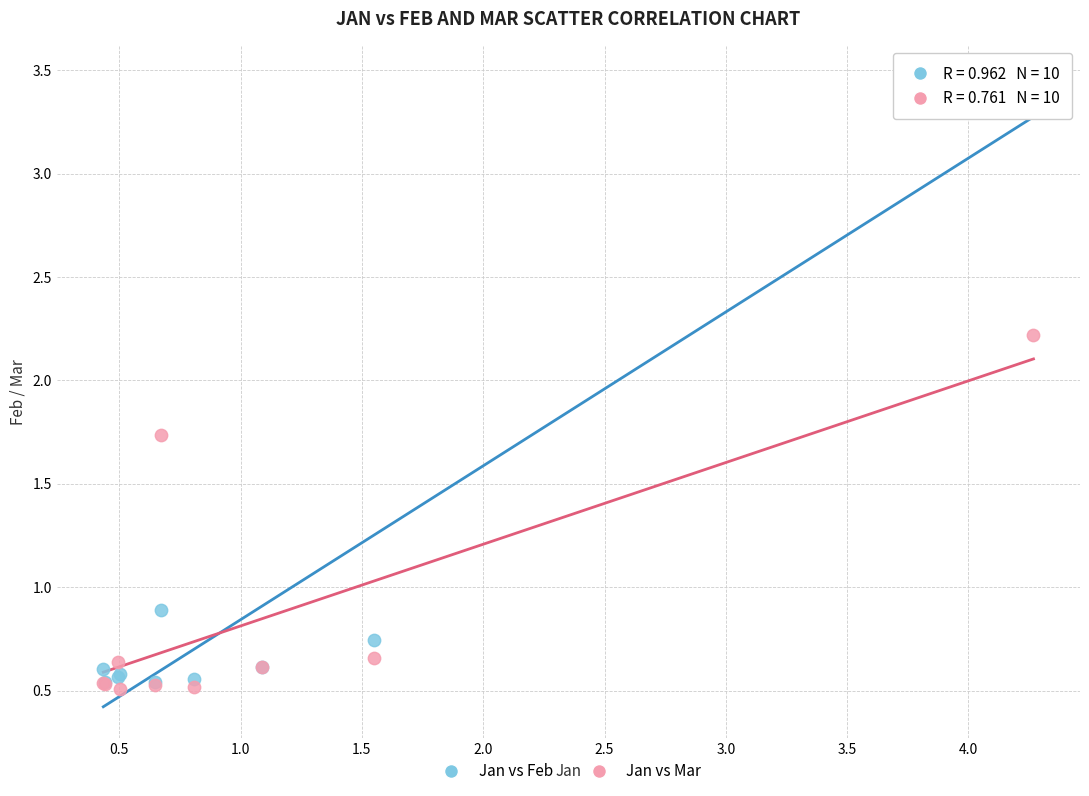

In the Jan vs Feb series, what Y value is closest to 2?

0.9